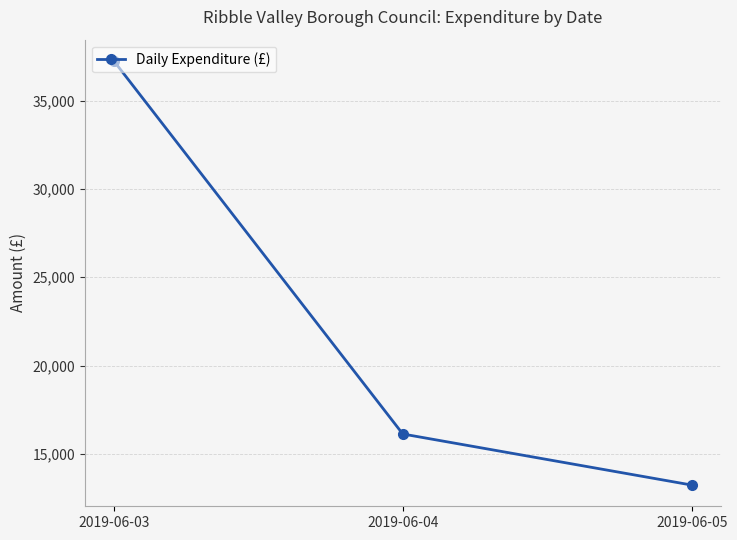

Reading left to right, transcribe all the data shown in this chart.

37242.7	16132.9	13243.2